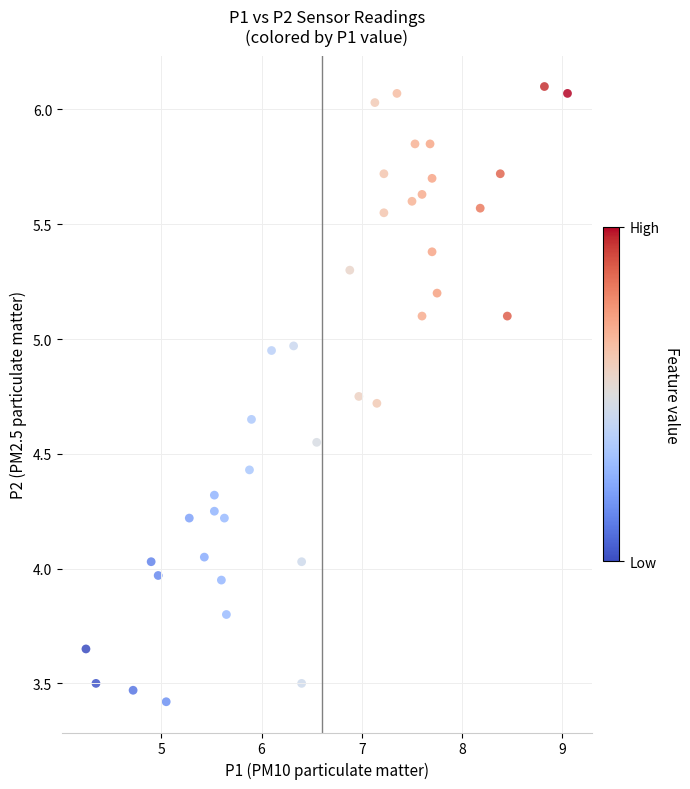

What is the range of Y values (max minus min)?

2.7